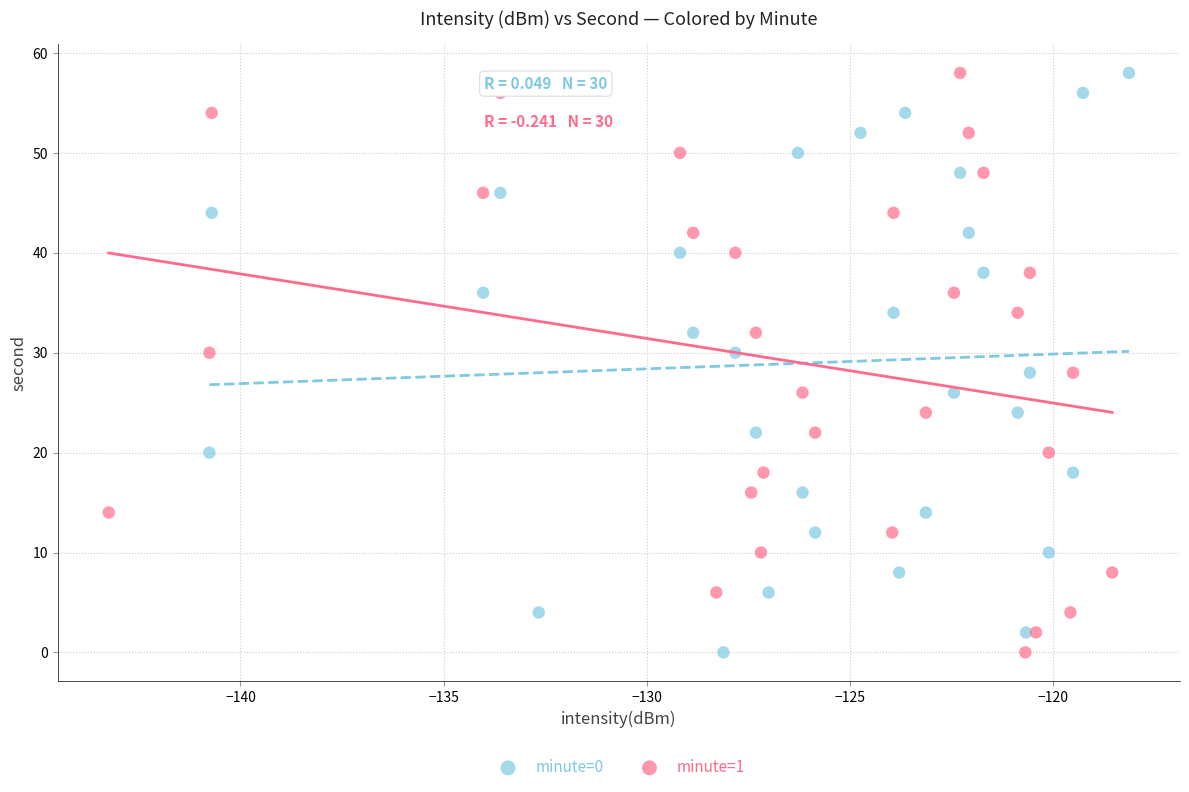

What are all the series names shown in the legend?

minute=0, minute=1